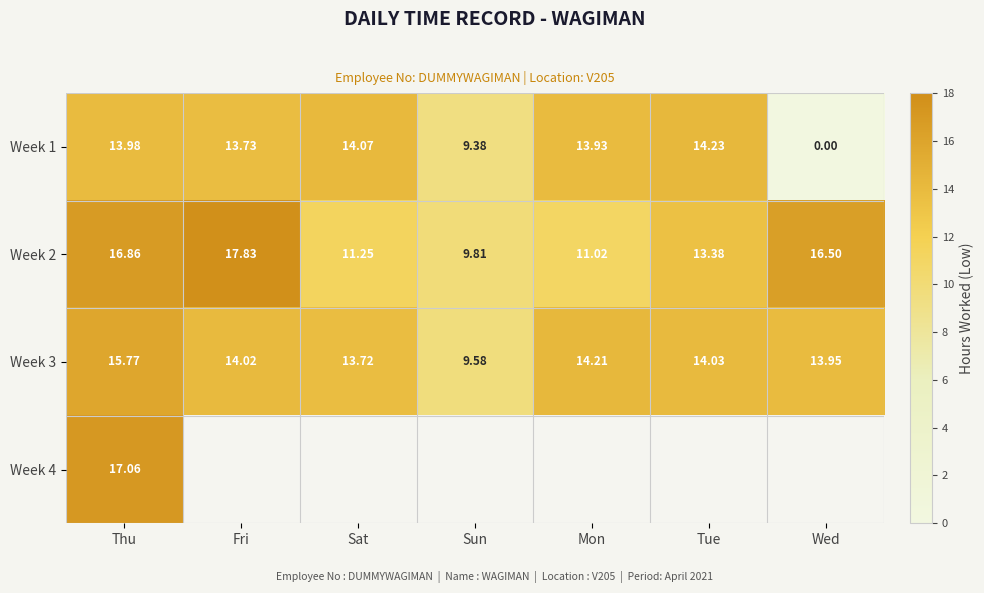

What is the difference between the Week 3 values at Fri and Sat?

0.3